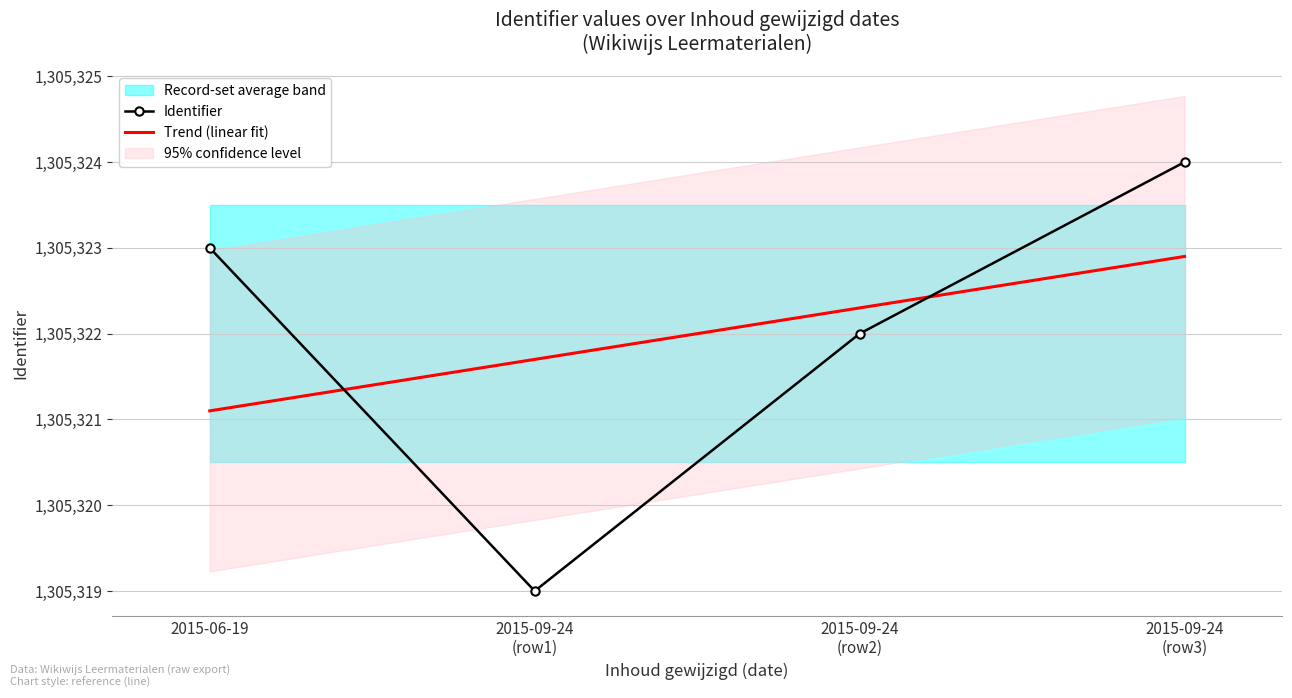

What is the difference between the maximum and minimum values?

5